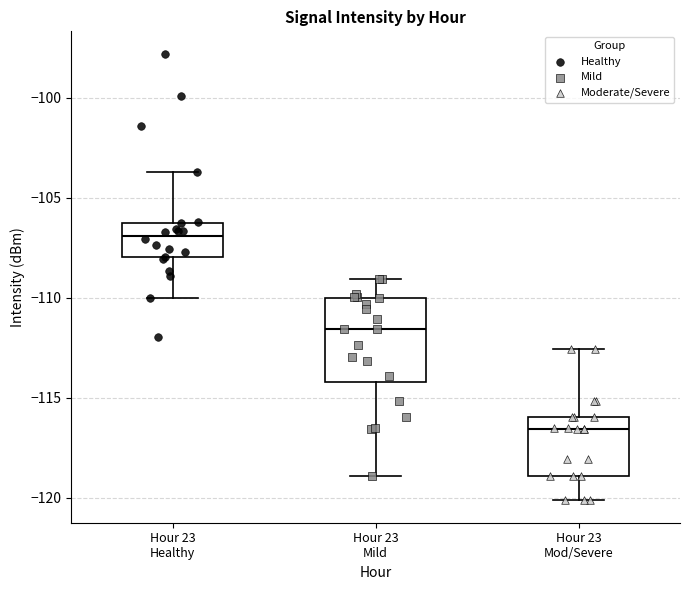

Reading left to right, transcribe this box plot: for each box, give where its median line is, the range the box spans, and where its two whiskers end, as read against the y-axis. The values are not printed on the chart, so give them approximately, as read against the axis.

Hour 23 Healthy: median -107.0, box -108.0 to -106.0, whiskers -110.0 to -103.5
Hour 23 Mild: median -111.5, box -114.0 to -110.0, whiskers -119.0 to -109.0
Hour 23 Mod/Severe: median -116.5, box -119.0 to -116.0, whiskers -120.0 to -112.5